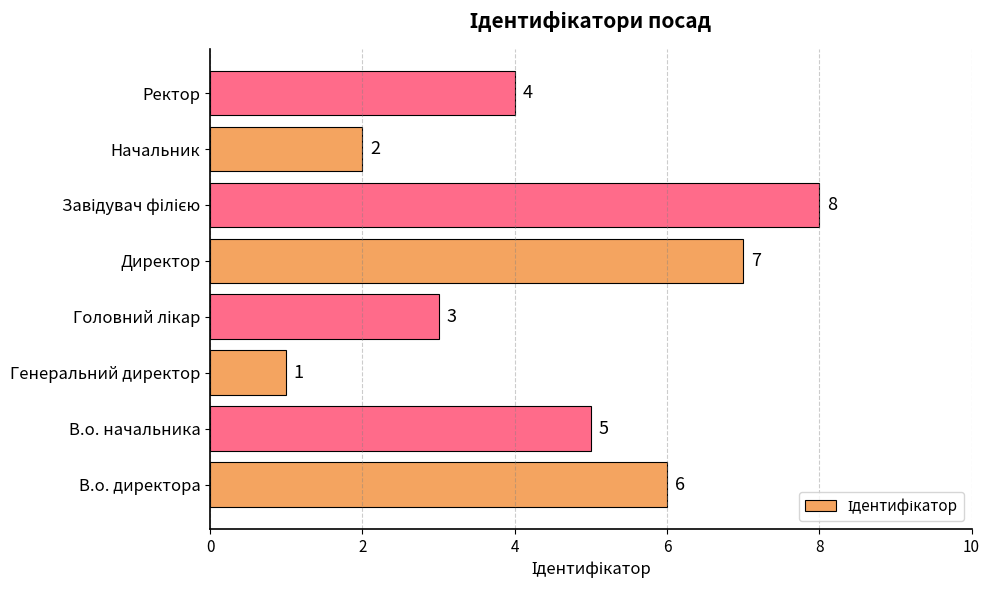

True or false: the data shows 7 at Директор.

True